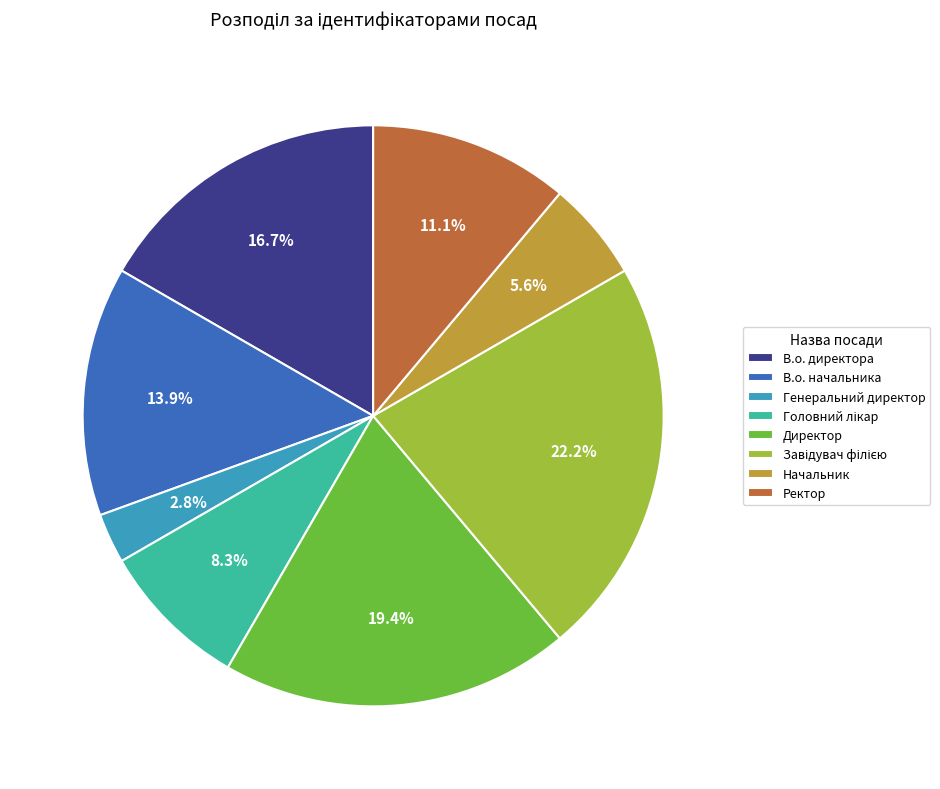

Combined, what portion of the pie is В.о. директора and В.о. начальника?

30.6%